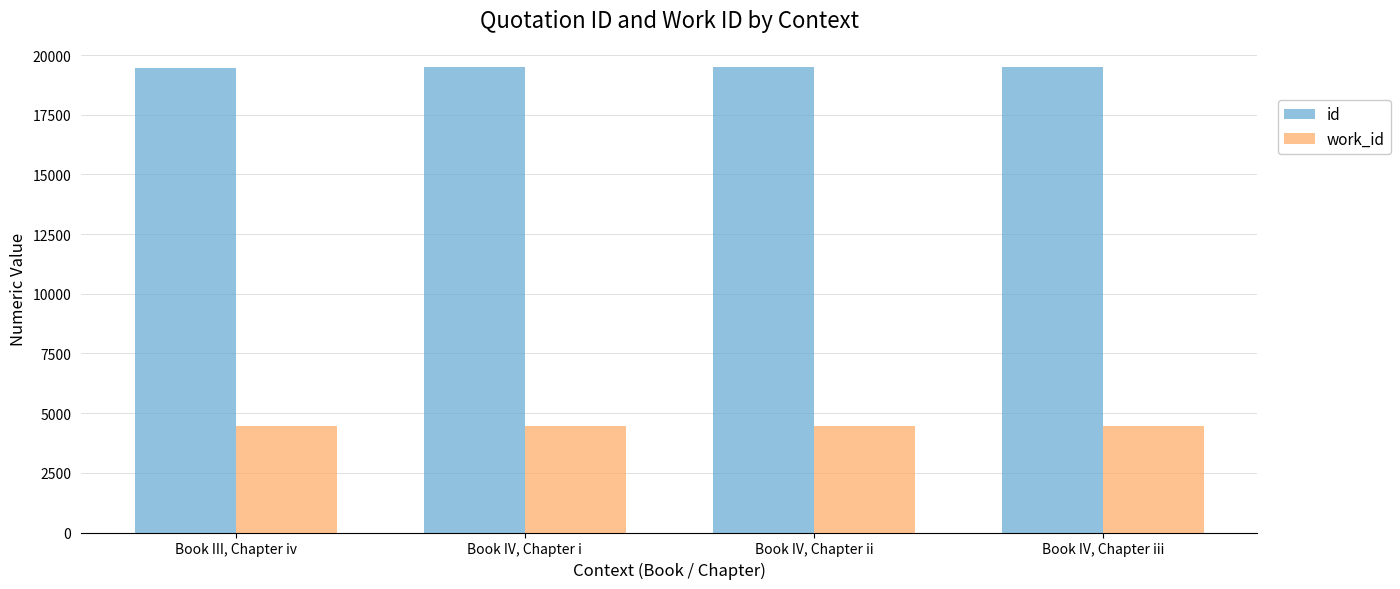

What is the spread (max minus min) of values at Book IV, Chapter iii?

15030